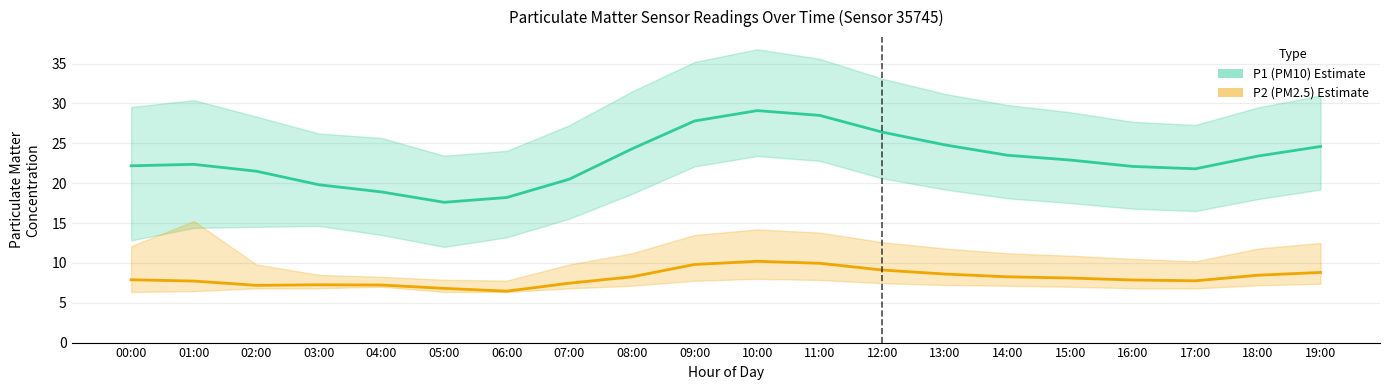

At which category does the chart reach its peak across all series?

10:00